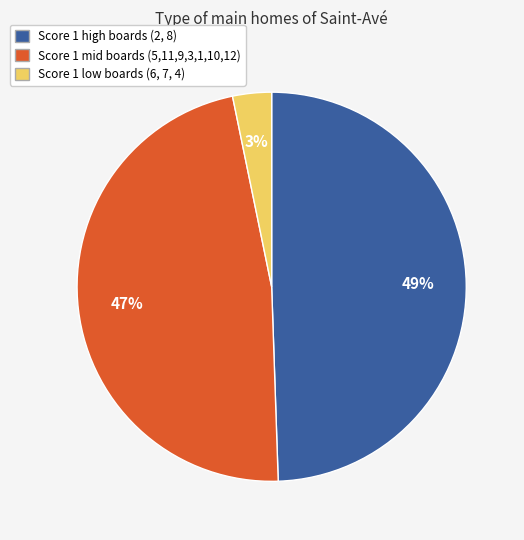

To the nearest percent, what is the average slice percentage?

33%